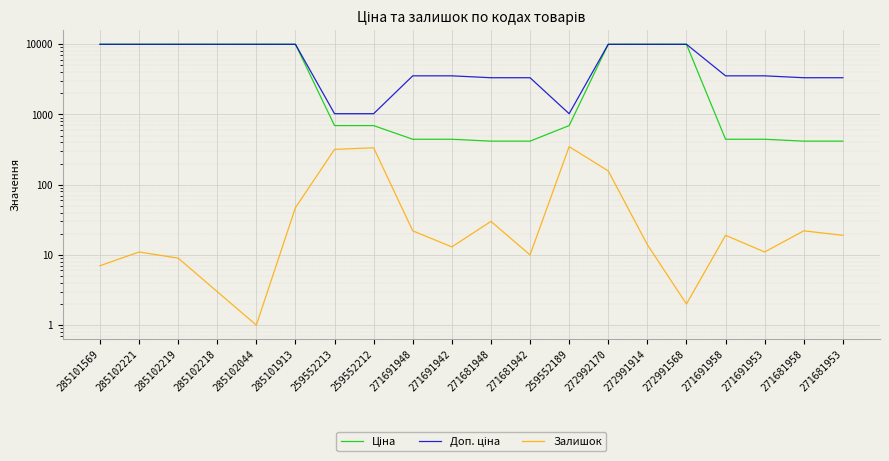

At which label does Залишок reach its peak?

259552189